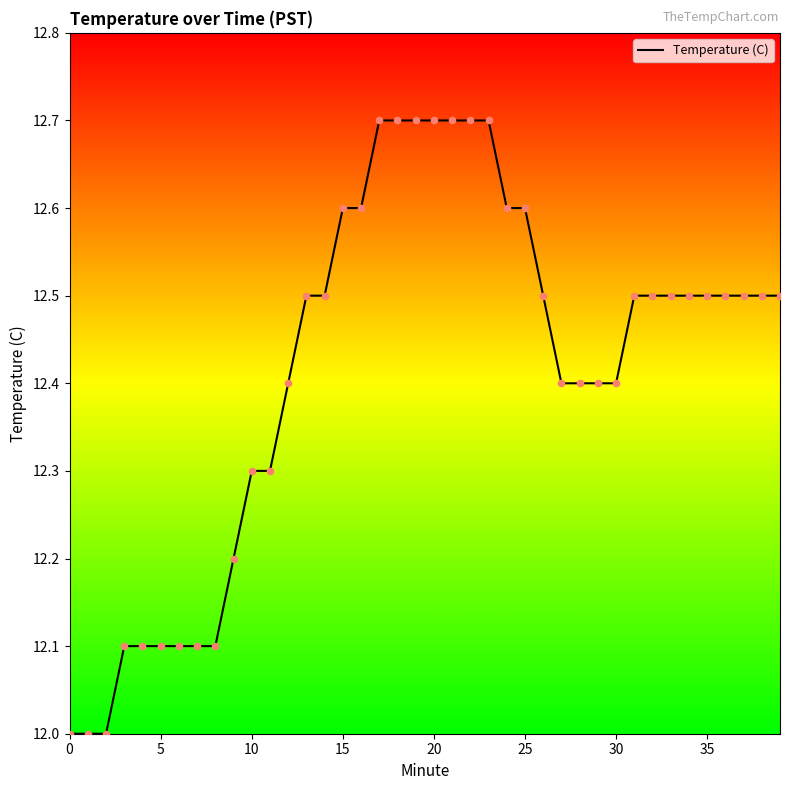

What is the greatest value displayed?

12.7